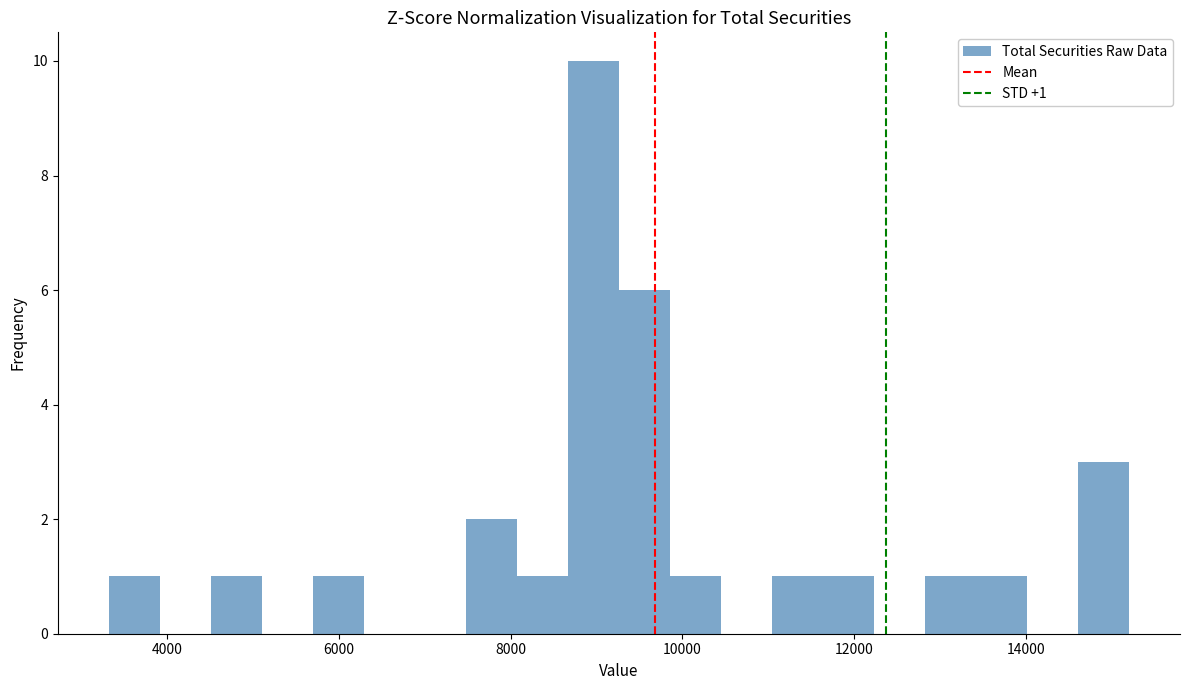

Read against the x-axis, roughly where is the centre of the tallest bar?

9000